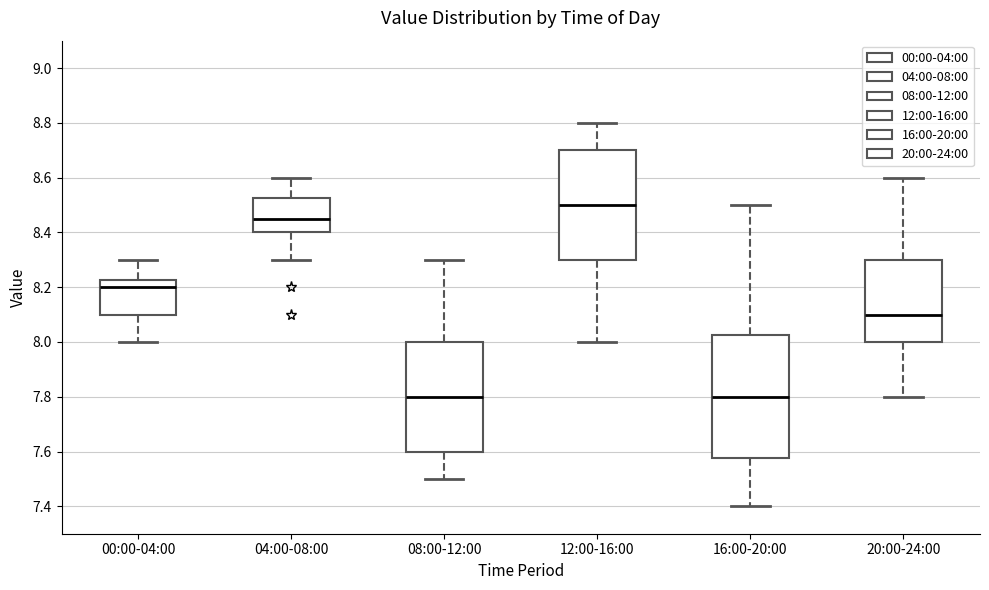

Reading left to right, transcribe this box plot: for each box, give where its median line is, the range the box spans, and where its two whiskers end, as read against the y-axis. The values are not printed on the chart, so give them approximately, as read against the axis.

00:00-04:00: median 8.20, box 8.10 to 8.22, whiskers 8.00 to 8.30
04:00-08:00: median 8.46, box 8.40 to 8.52, whiskers 8.30 to 8.60
08:00-12:00: median 7.80, box 7.60 to 8.00, whiskers 7.50 to 8.30
12:00-16:00: median 8.50, box 8.30 to 8.70, whiskers 8.00 to 8.80
16:00-20:00: median 7.80, box 7.58 to 8.02, whiskers 7.40 to 8.50
20:00-24:00: median 8.10, box 8.00 to 8.30, whiskers 7.80 to 8.60